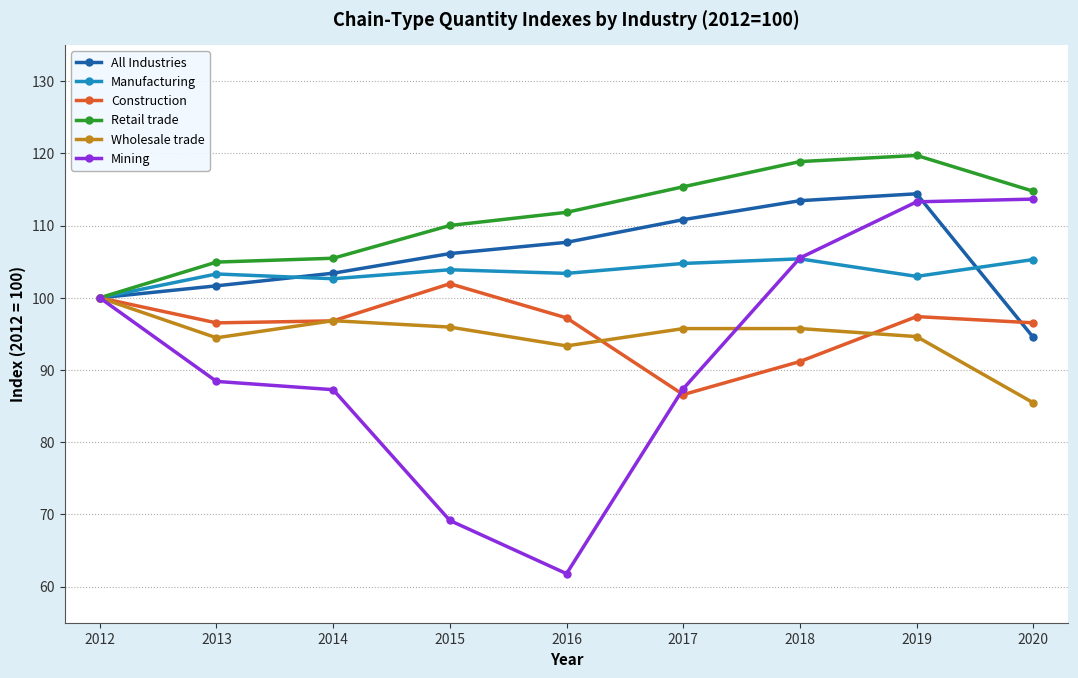

True or false: Wholesale trade has more than 1 points higher than both neighbors.

True